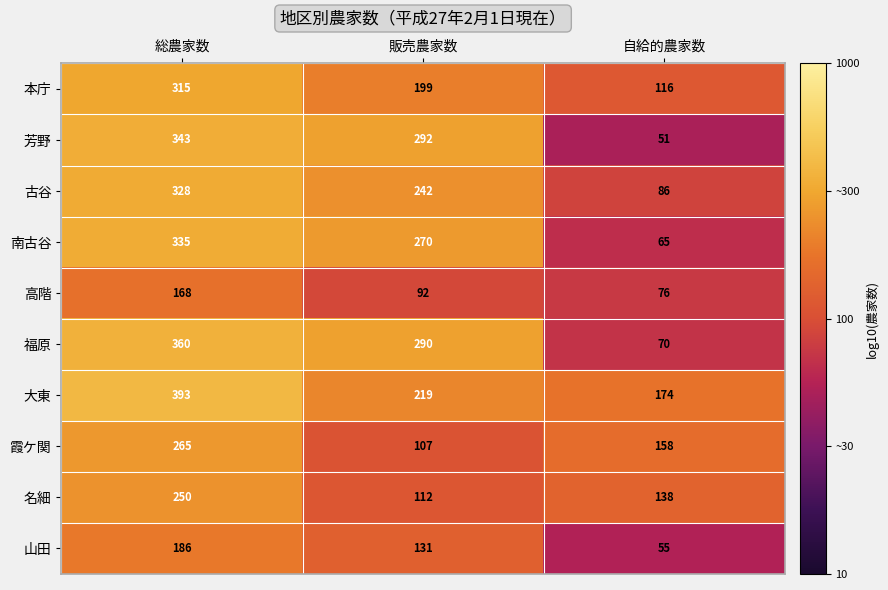

Which label corresponds to the smallest value in the chart?

自給的農家数